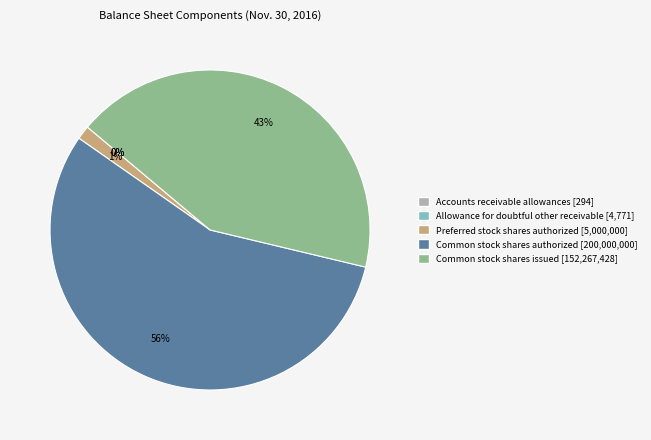

Is the sum of Common stock shares issued and Common stock shares authorized greater than half?

Yes